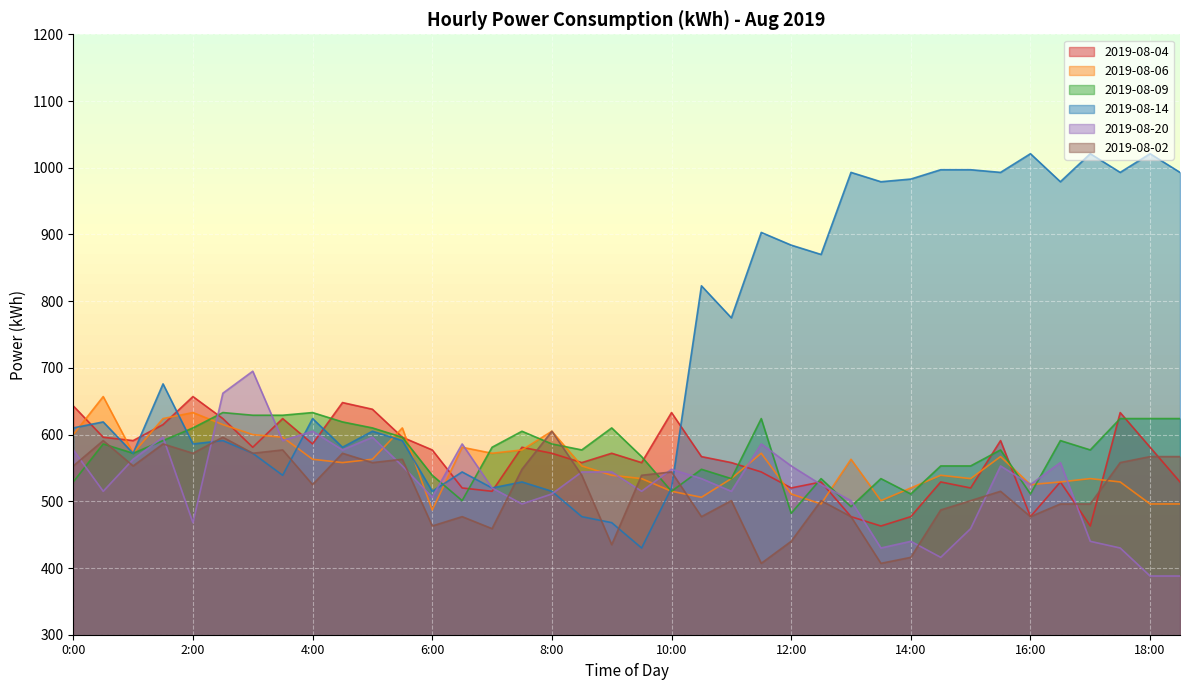

Reading right to left, what are all the values shown in this chart?

2019-08-04: 18:30=529	18:00=581	17:30=633	17:00=463	16:30=529	16:00=477	15:30=591	15:00=520	14:30=529	14:00=477	13:30=463	13:00=477	12:30=529	12:00=520	11:30=544	11:00=558	10:30=567	10:00=633	9:30=558	9:00=572	8:30=558	8:00=572	7:30=581	7:00=515	6:30=520	6:00=577	5:30=596	5:00=638	4:30=648	4:00=586	3:30=624	3:00=581	2:30=624	2:00=657	1:30=615	1:00=591	0:30=596	0:00=643
2019-08-06: 18:30=496	18:00=496	17:30=529	17:00=534	16:30=529	16:00=525	15:30=567	15:00=534	14:30=539	14:00=520	13:30=501	13:00=563	12:30=496	12:00=511	11:30=572	11:00=534	10:30=506	10:00=515	9:30=534	9:00=539	8:30=553	8:00=605	7:30=577	7:00=572	6:30=581	6:00=487	5:30=610	5:00=563	4:30=558	4:00=563	3:30=596	3:00=600	2:30=615	2:00=633	1:30=624	1:00=572	0:30=657	0:00=600
2019-08-09: 18:30=624	18:00=624	17:30=624	17:00=577	16:30=591	16:00=511	15:30=577	15:00=553	14:30=553	14:00=511	13:30=534	13:00=492	12:30=534	12:00=482	11:30=624	11:00=534	10:30=548	10:00=515	9:30=567	9:00=610	8:30=577	8:00=586	7:30=605	7:00=581	6:30=501	6:00=539	5:30=596	5:00=610	4:30=619	4:00=633	3:30=629	3:00=629	2:30=633	2:00=610	1:30=591	1:00=572	0:30=586	0:00=529
2019-08-14: 18:30=993	18:00=1021	17:30=993	17:00=1021	16:30=979	16:00=1021	15:30=993	15:00=997	14:30=997	14:00=983	13:30=979	13:00=993	12:30=870	12:00=884	11:30=903	11:00=775	10:30=823	10:00=520	9:30=430	9:00=468	8:30=477	8:00=515	7:30=529	7:00=520	6:30=544	6:00=515	5:30=591	5:00=605	4:30=581	4:00=624	3:30=539	3:00=572	2:30=591	2:00=586	1:30=676	1:00=572	0:30=619	0:00=610
2019-08-20: 18:30=388	18:00=388	17:30=430	17:00=440	16:30=558	16:00=525	15:30=553	15:00=459	14:30=416	14:00=440	13:30=430	13:00=501	12:30=525	12:00=553	11:30=586	11:00=515	10:30=534	10:00=548	9:30=515	9:00=544	8:30=544	8:00=511	7:30=496	7:00=520	6:30=586	6:00=506	5:30=553	5:00=596	4:30=577	4:00=605	3:30=591	3:00=695	2:30=662	2:00=468	1:30=596	1:00=563	0:30=515	0:00=577
2019-08-02: 18:30=567	18:00=567	17:30=558	17:00=496	16:30=496	16:00=477	15:30=515	15:00=501	14:30=487	14:00=416	13:30=407	13:00=477	12:30=501	12:00=440	11:30=407	11:00=501	10:30=477	10:00=544	9:30=539	9:00=435	8:30=539	8:00=605	7:30=548	7:00=459	6:30=477	6:00=463	5:30=563	5:00=558	4:30=572	4:00=525	3:30=577	3:00=572	2:30=596	2:00=572	1:30=586	1:00=553	0:30=591	0:00=553